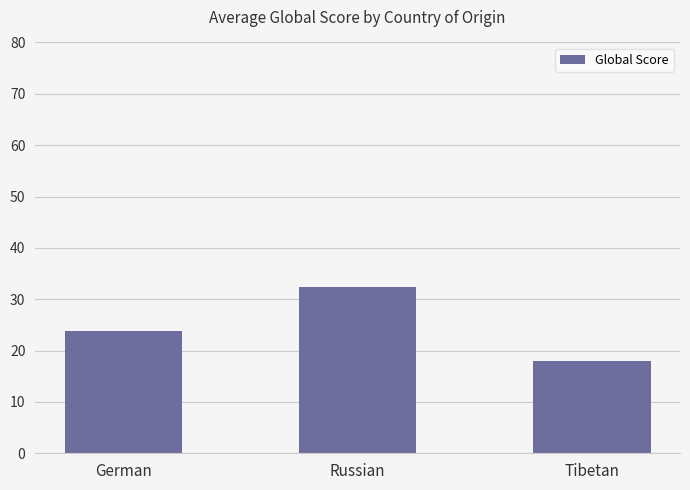

What is the approximate value at Russian?

32.3